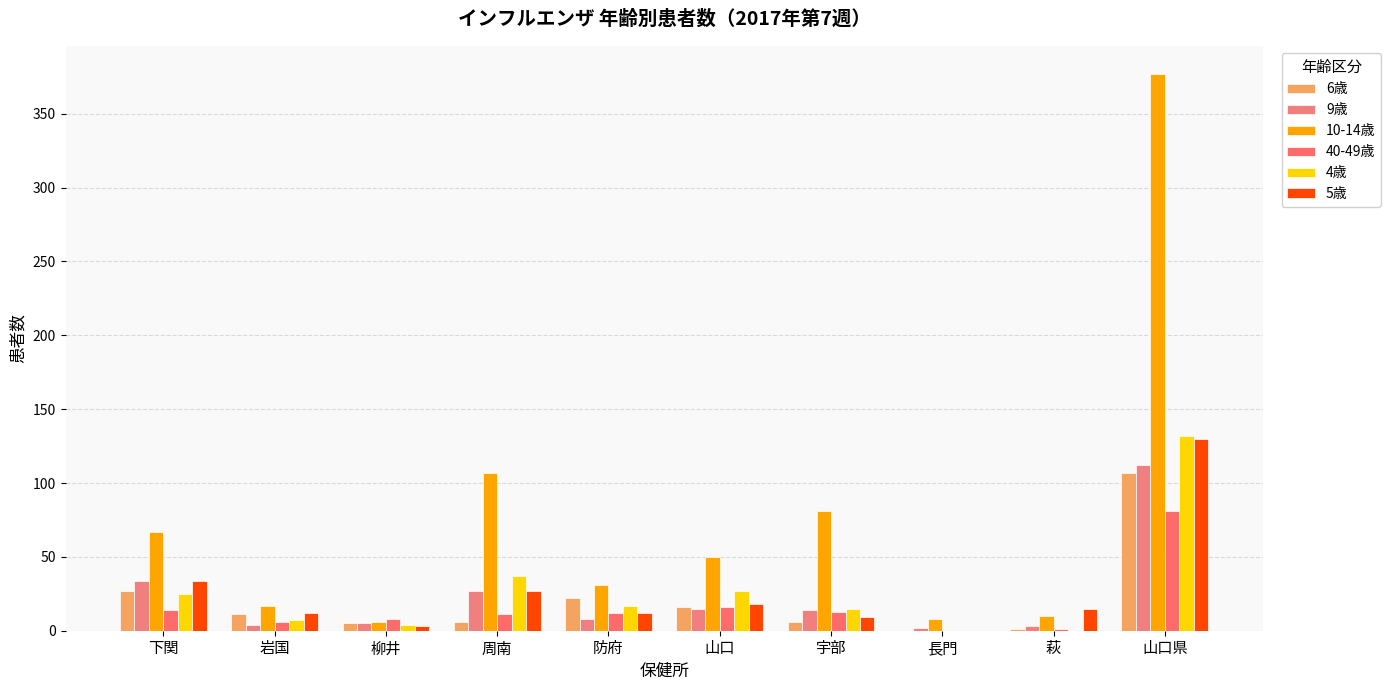

True or false: 6歳 has a value of 47 at 下関.

False